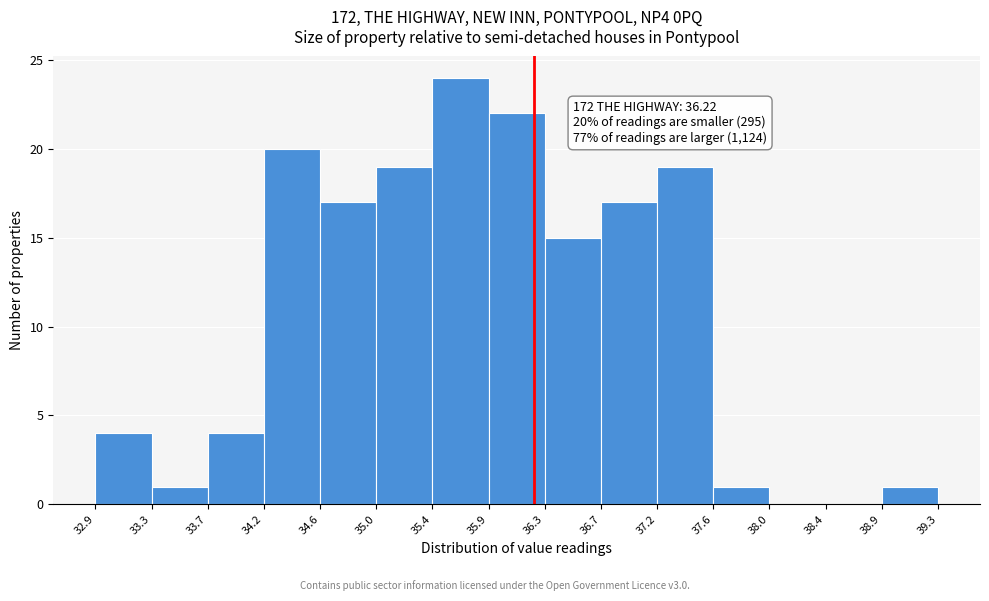

Over which range of the x-axis is the bar tallest?

35.4 to 35.9